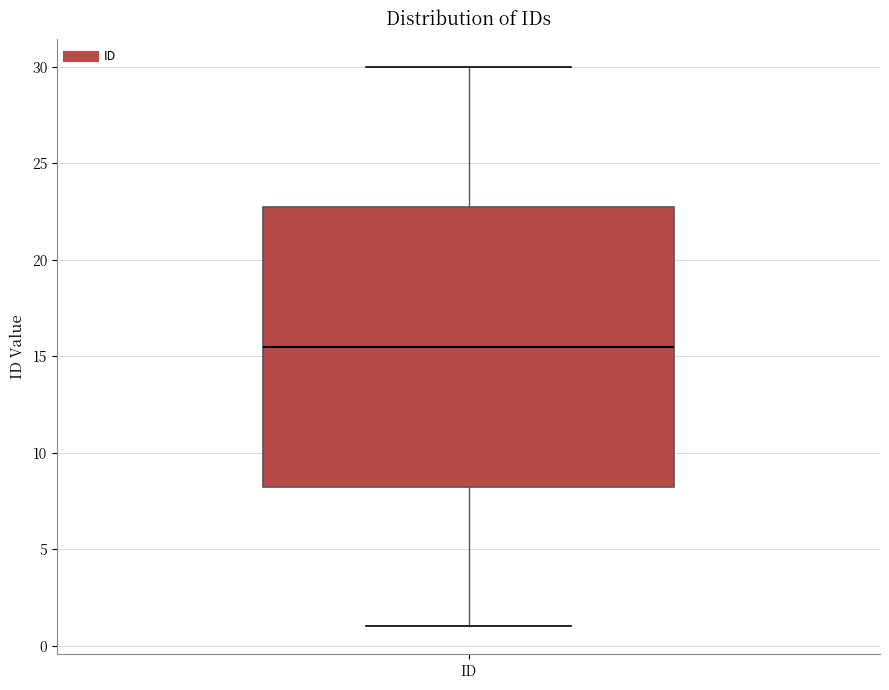

Where does the upper whisker of the box for ID end on the y-axis? The values are not printed on the chart, so give them approximately, as read against the axis.

30.0